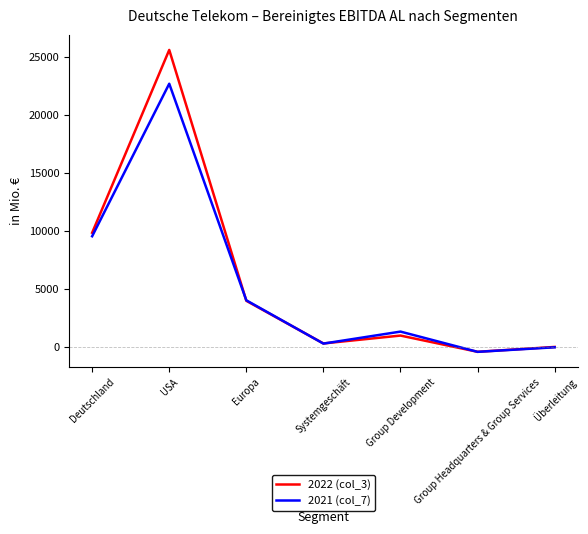

Rank the series at Group Development from lowest to highest value.

2022 (col_3), 2021 (col_7)